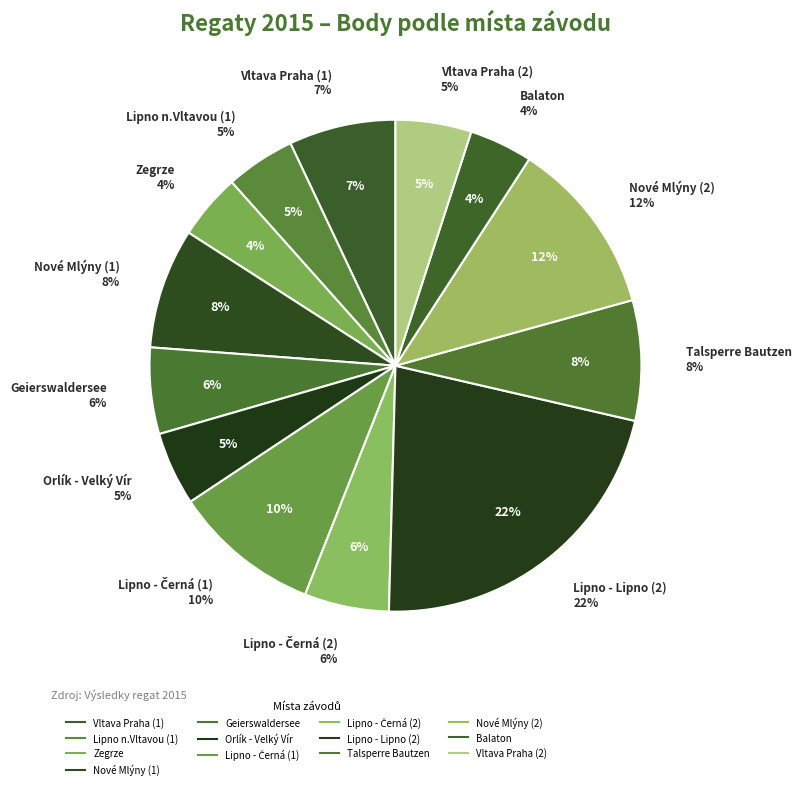

Rank the categories by value from lowest to highest.

Balaton, Zegrze, Lipno n.Vltavou (1), Orlík - Velký Vír, Vltava Praha (2), Lipno - Černá (2), Geierswaldersee, Vltava Praha (1), Nové Mlýny (1), Talsperre Bautzen, Lipno - Černá (1), Nové Mlýny (2), Lipno - Lipno (2)